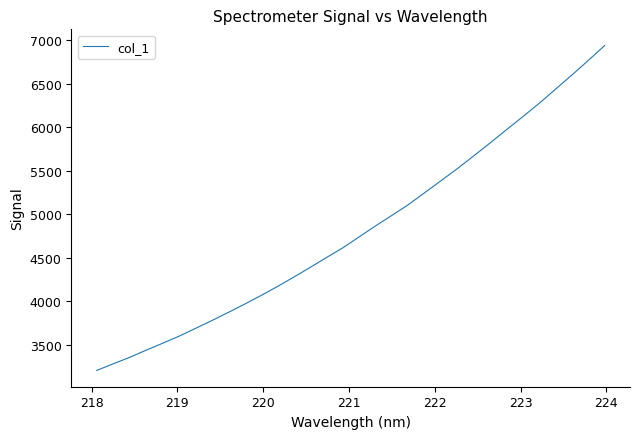

What is the greatest value displayed?

6938.6